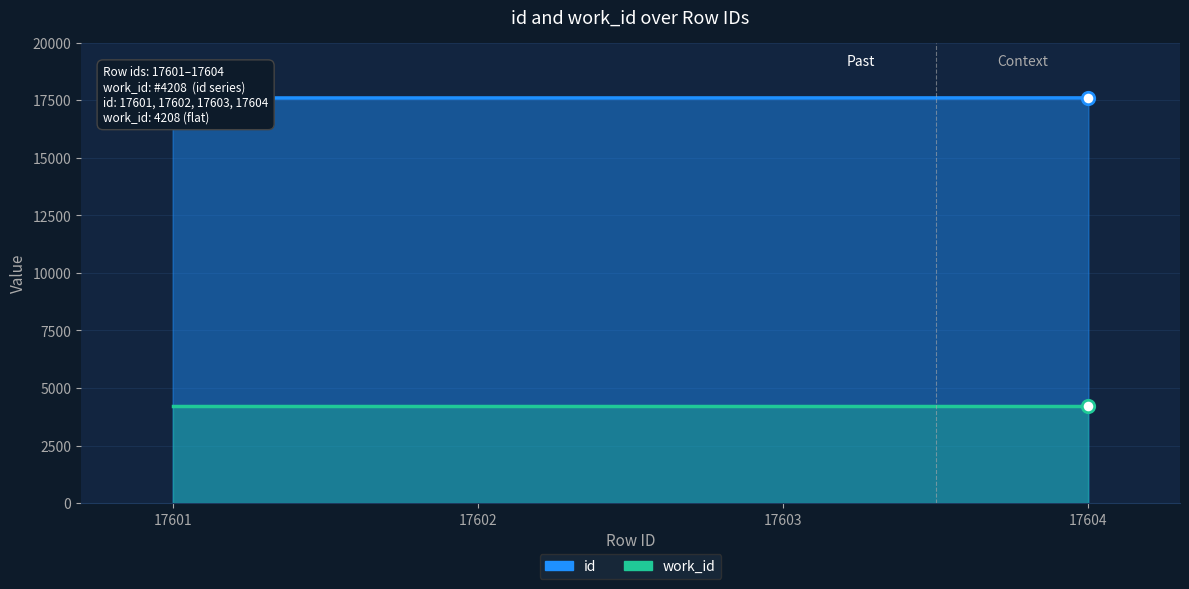

Which has a higher value, 17602 or 17603?

17603